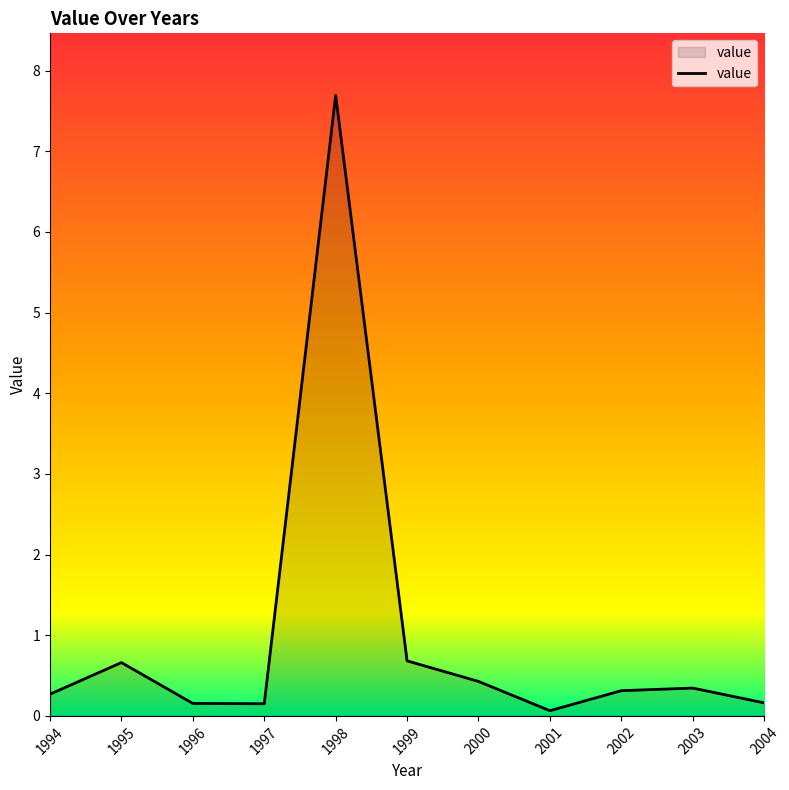

The chart shows a value of 7.7 at 1998. True or false?

True